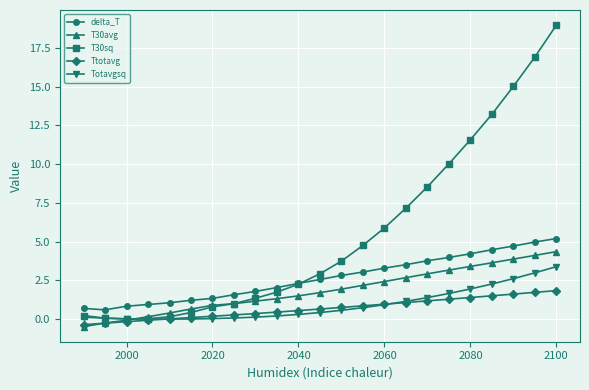

Which series has the largest total across all categories?

T30sq